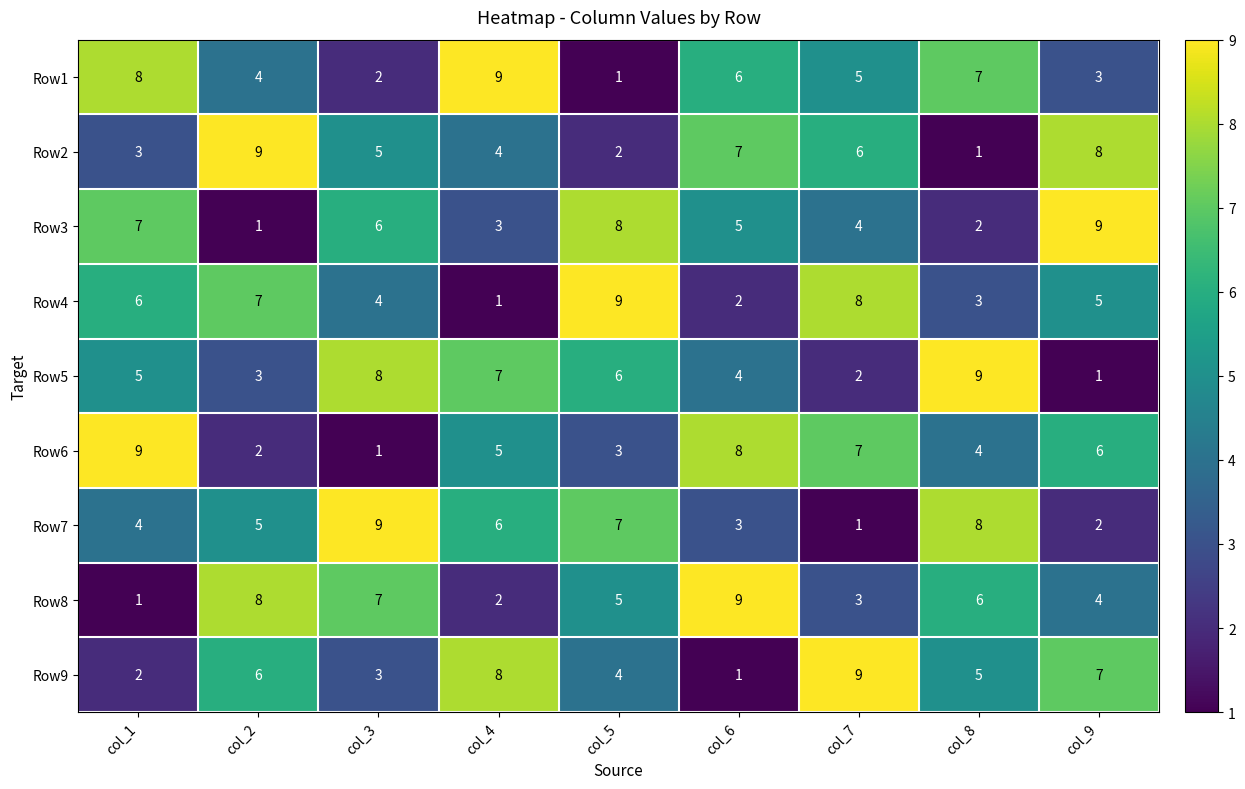

What is the spread (max minus min) of values at col_2?

8